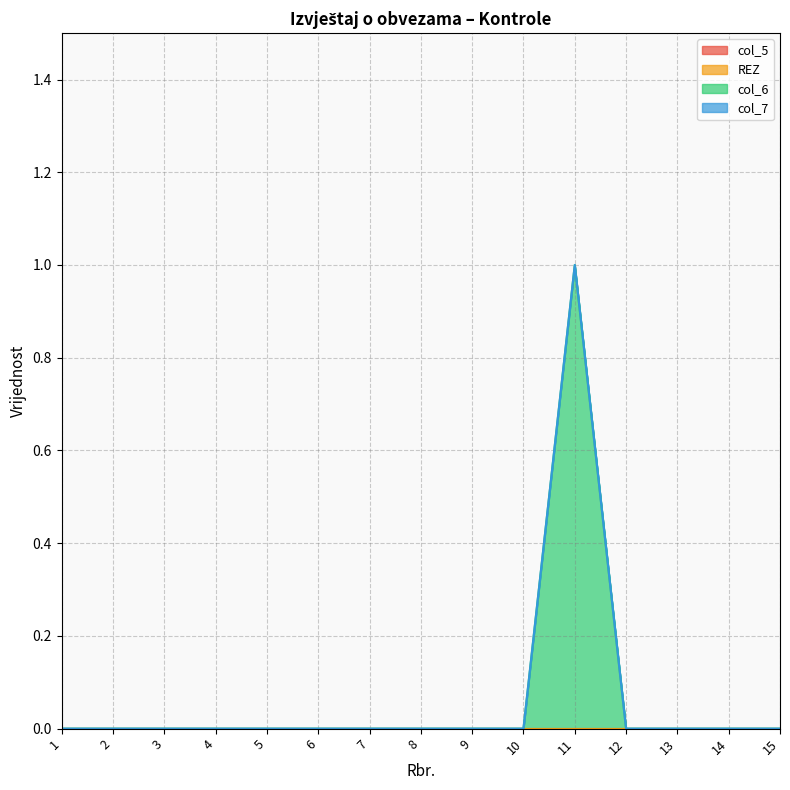

How many data points does each series have?

15